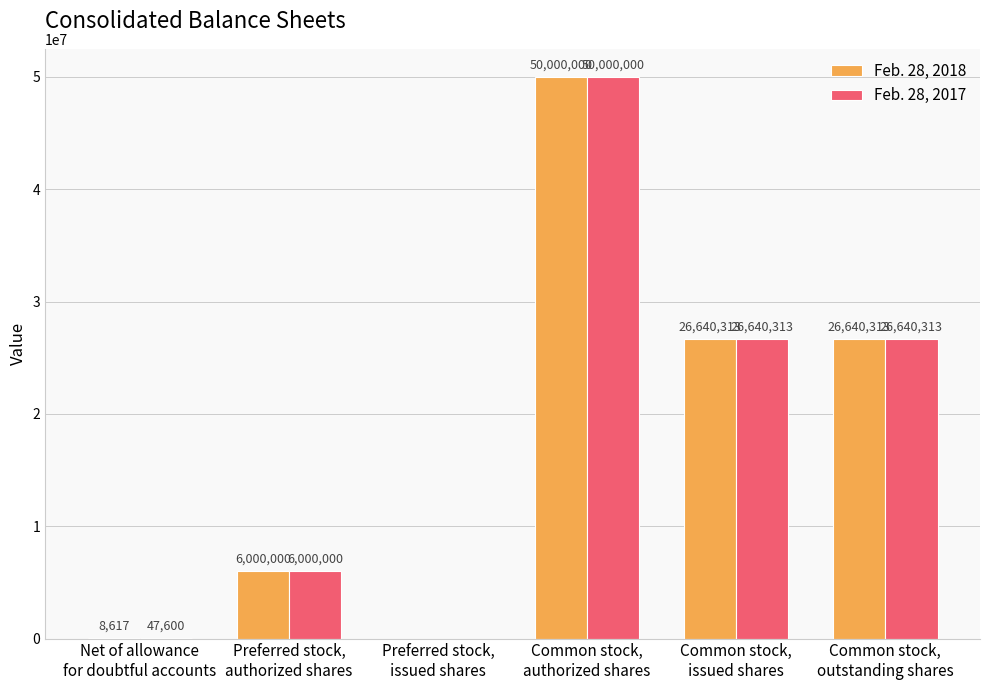

What value does the Feb. 28, 2017 series have at Common stock,
authorized shares, to the nearest 10?

50000000